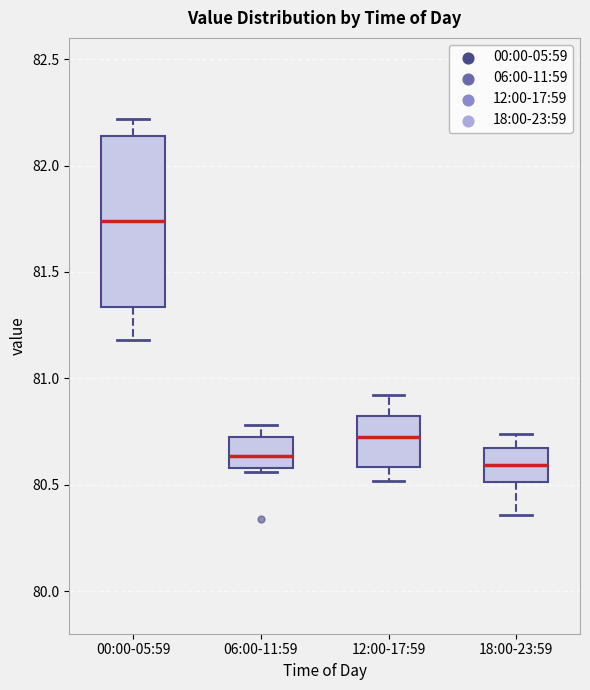

Where does the lower whisker of the box for 00:00-05:59 end on the y-axis? The values are not printed on the chart, so give them approximately, as read against the axis.

81.20